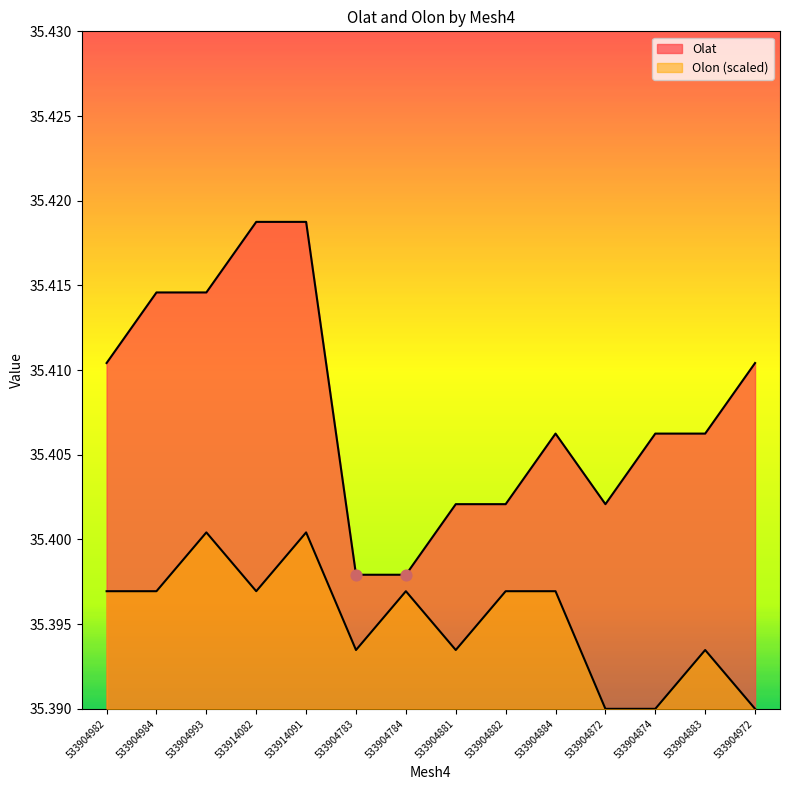

Which series has the largest Y range (max minus min)?

Olat